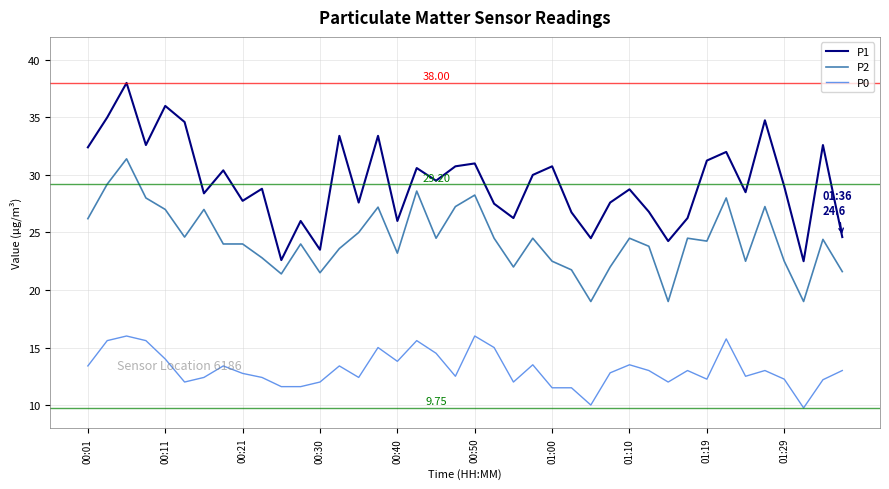

Rank the series by their maximum value, from lowest to highest.

P0, P2, P1